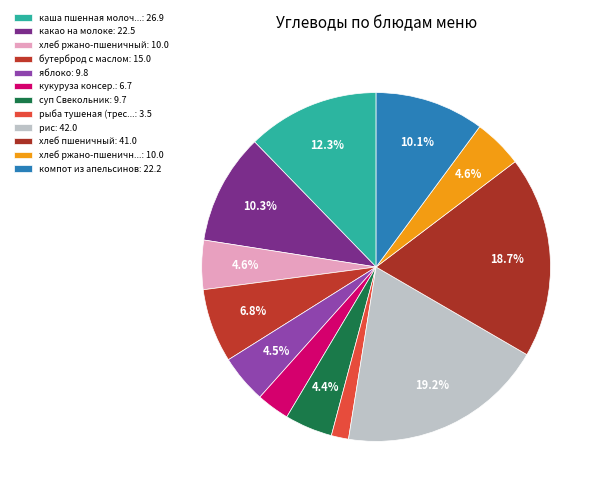

What is the smallest slice in the pie chart?

рыба тушеная (треска)